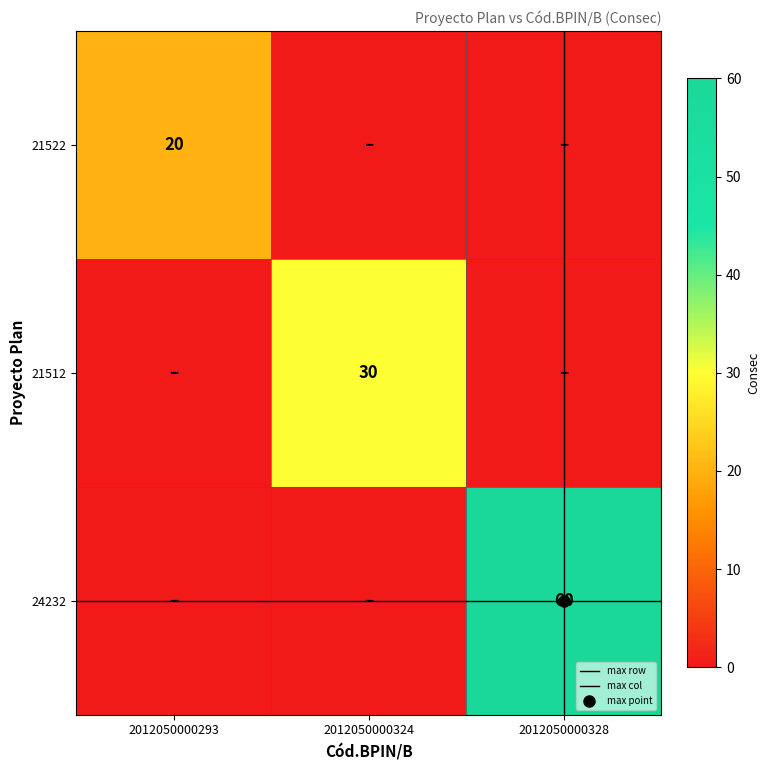

At how many categories does at least one series exceed 41?

1